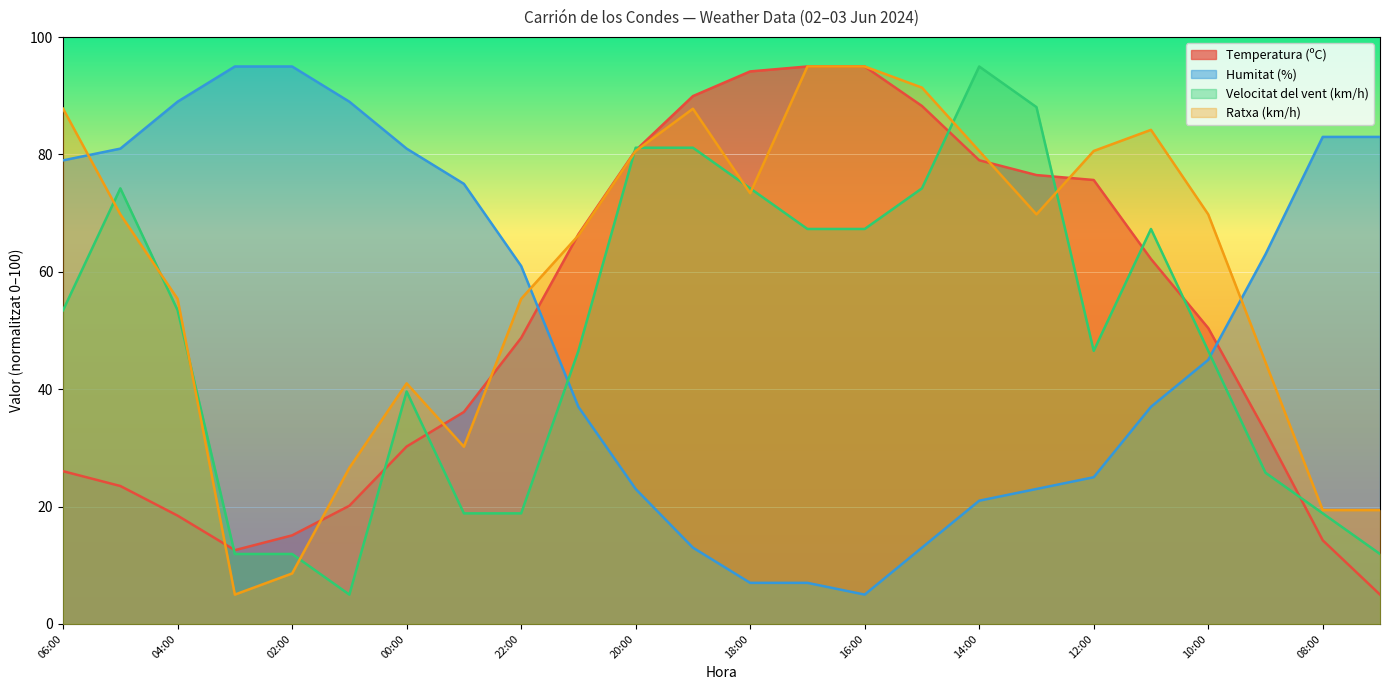

True or false: Ratxa (km/h) has a value of 122.9 at 14:00.

False